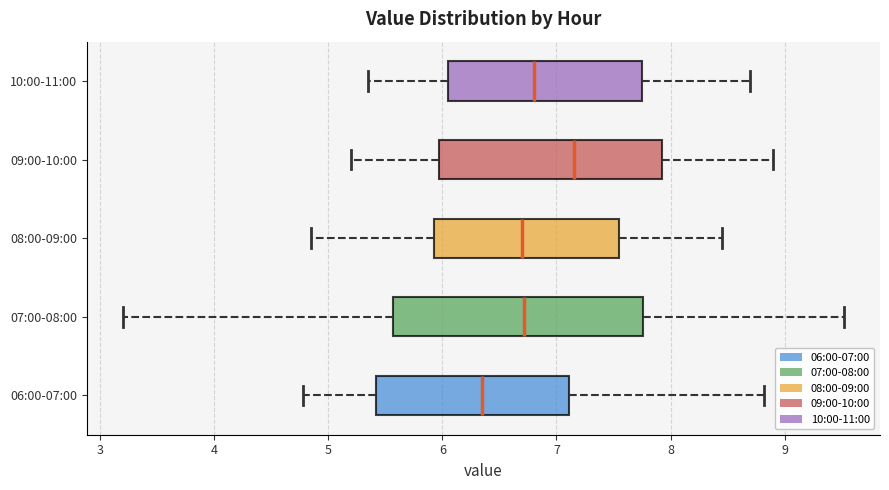

Reading bottom to top, transcribe this box plot: for each box, give where its median line is, the range the box spans, and where its two whiskers end, as read against the x-axis. The values are not printed on the chart, so give them approximately, as read against the axis.

06:00-07:00: median 6.4, box 5.4 to 7.1, whiskers 4.8 to 8.8
07:00-08:00: median 6.7, box 5.6 to 7.8, whiskers 3.2 to 9.5
08:00-09:00: median 6.7, box 5.9 to 7.6, whiskers 4.9 to 8.5
09:00-10:00: median 7.2, box 6.0 to 7.9, whiskers 5.2 to 8.9
10:00-11:00: median 6.8, box 6.1 to 7.8, whiskers 5.4 to 8.7